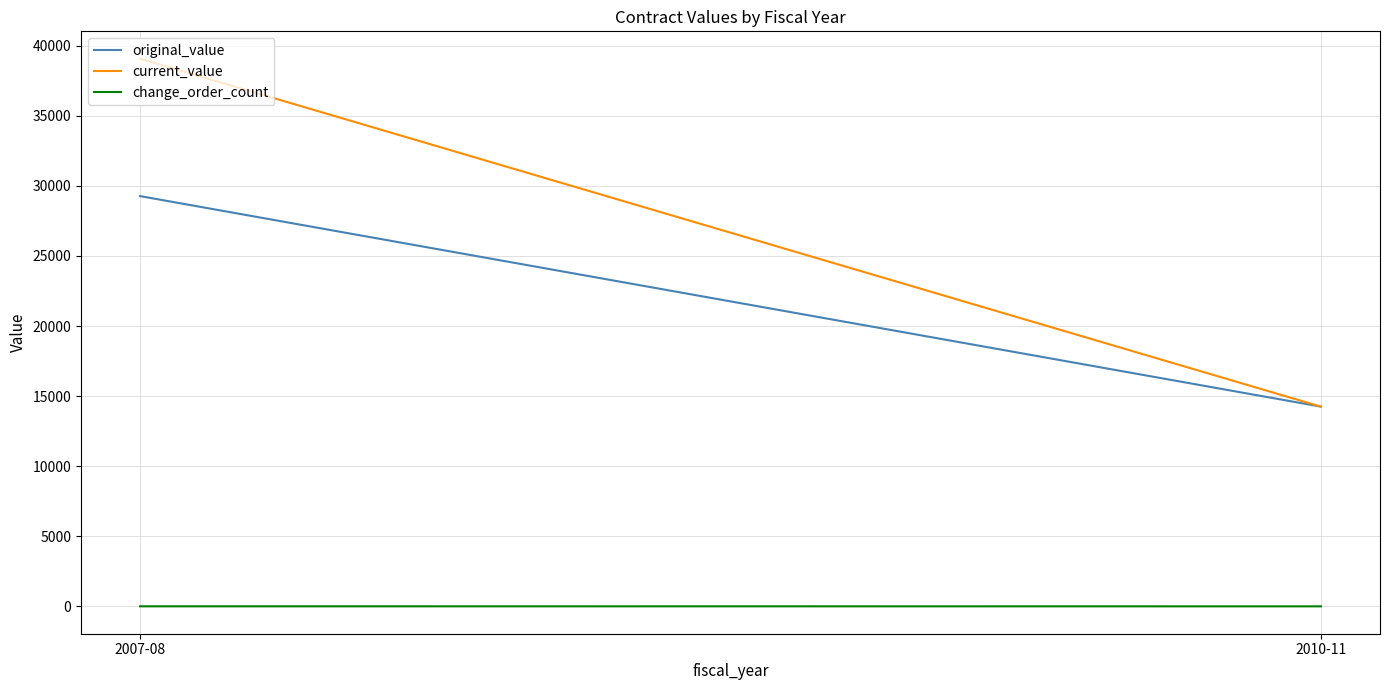

Does the chart display data point markers on the line(s)?

No